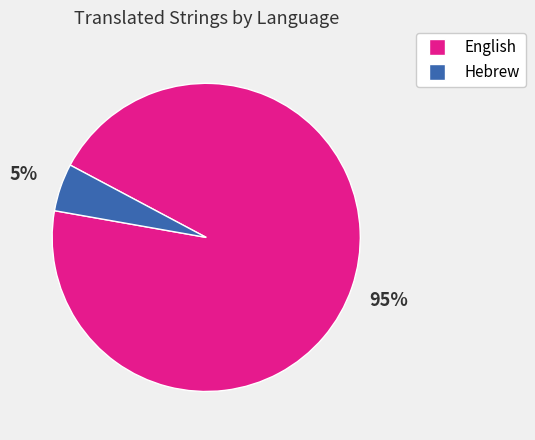

Is the sum of English and Hebrew greater than half?

Yes